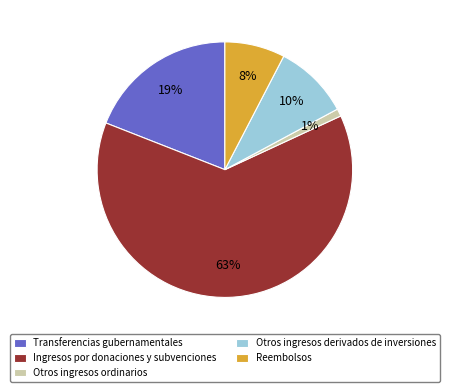

What percentage is the Transferencias gubernamentales slice, to the nearest percent?

19%